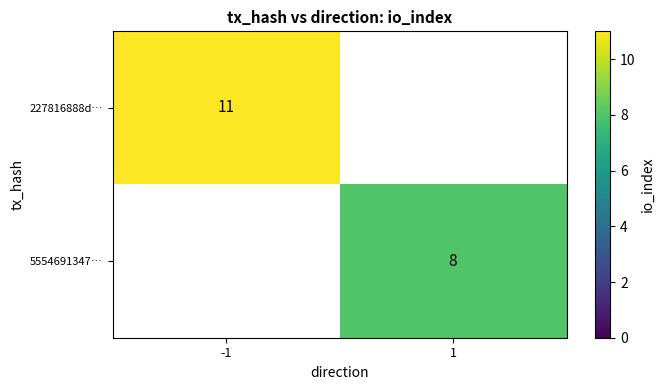

Which has a higher value, 1 or -1?

-1